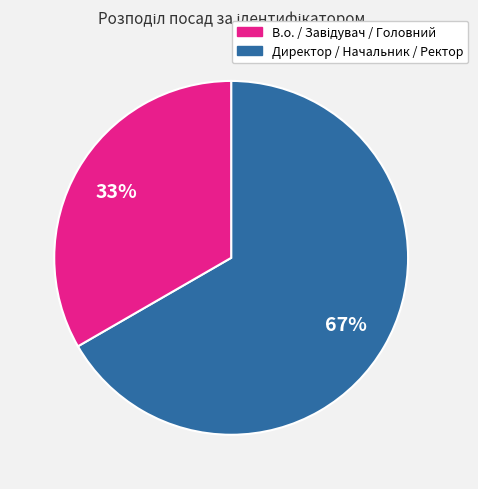

To the nearest percent, what is the average slice percentage?

50%